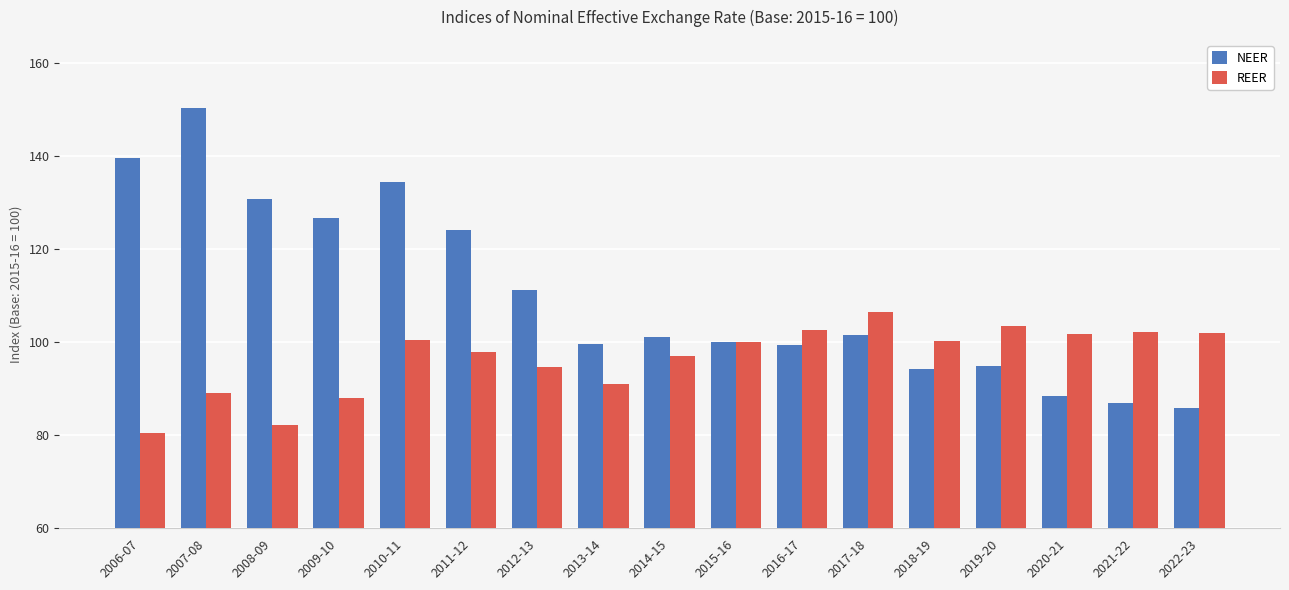

At how many categories does at least one series exceed 107?

7